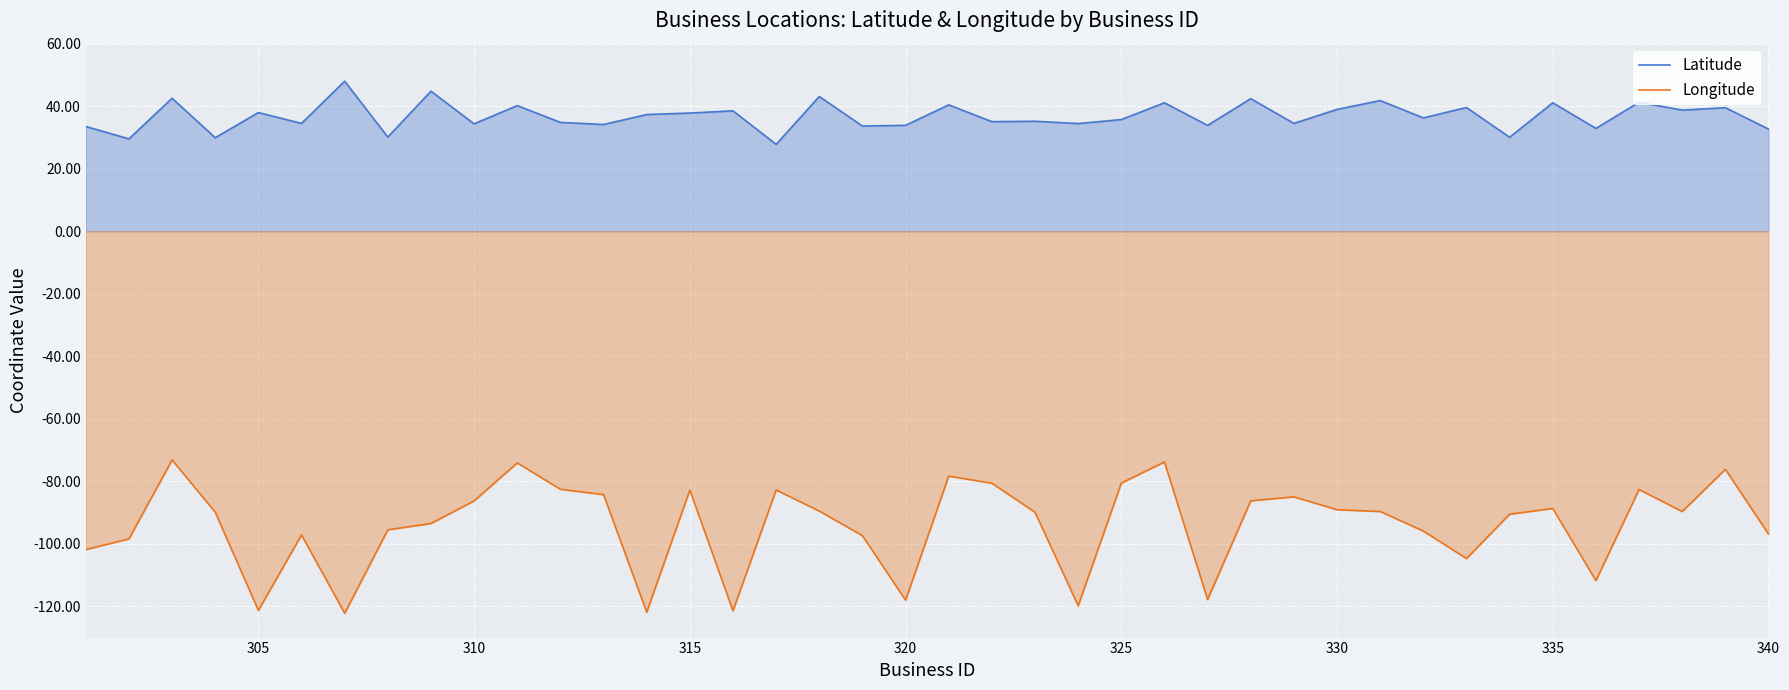

How many lines are shown in the chart?

2